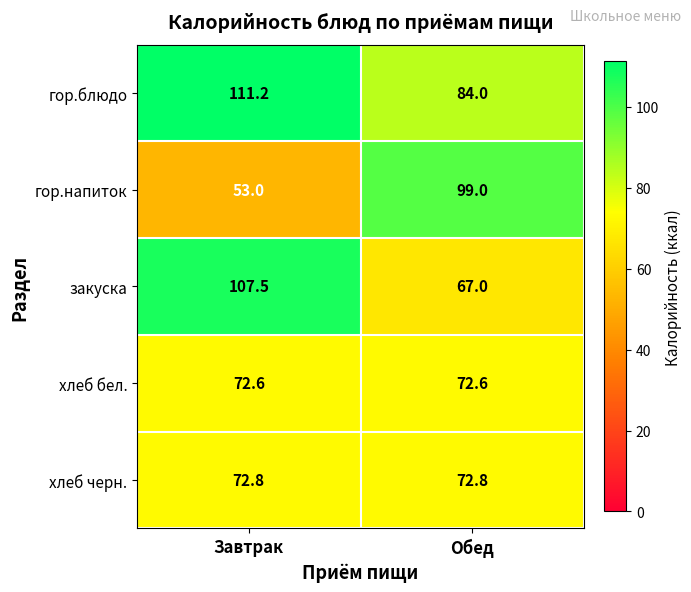

Reading right to left, extract all data points from this chart.

гор.блюдо: 84.0	111.2
гор.напиток: 99.0	53.0
закуска: 67.0	107.5
хлеб бел.: 72.6	72.6
хлеб черн.: 72.8	72.8